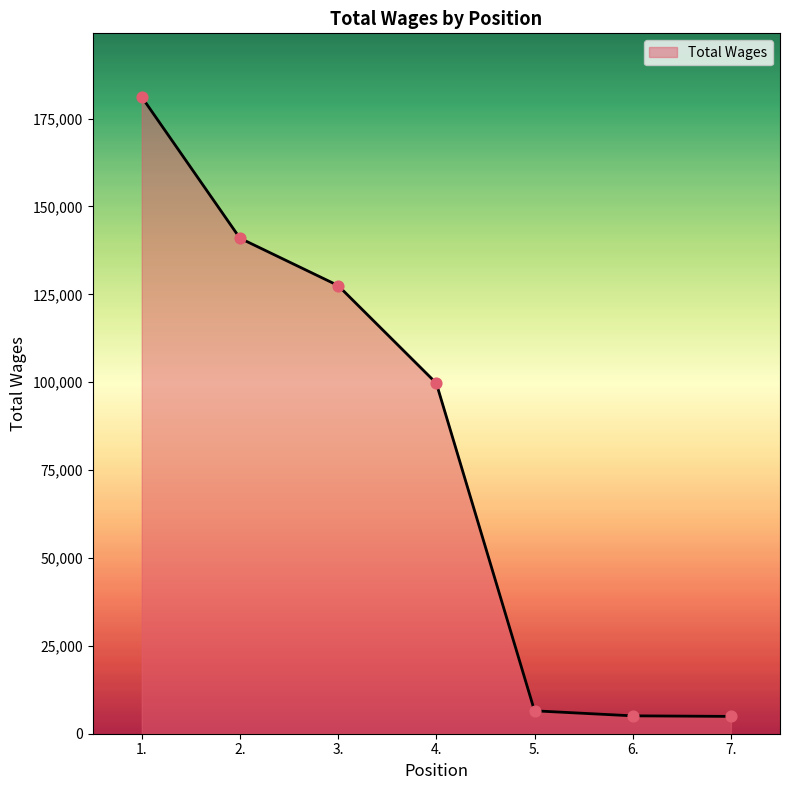

Between 2. and 3., which is larger?

2.